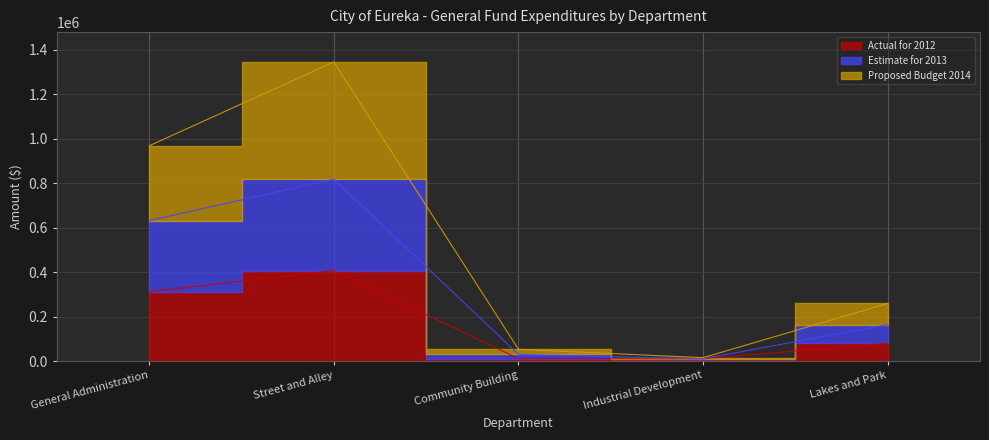

How many lines are shown in the chart?

3